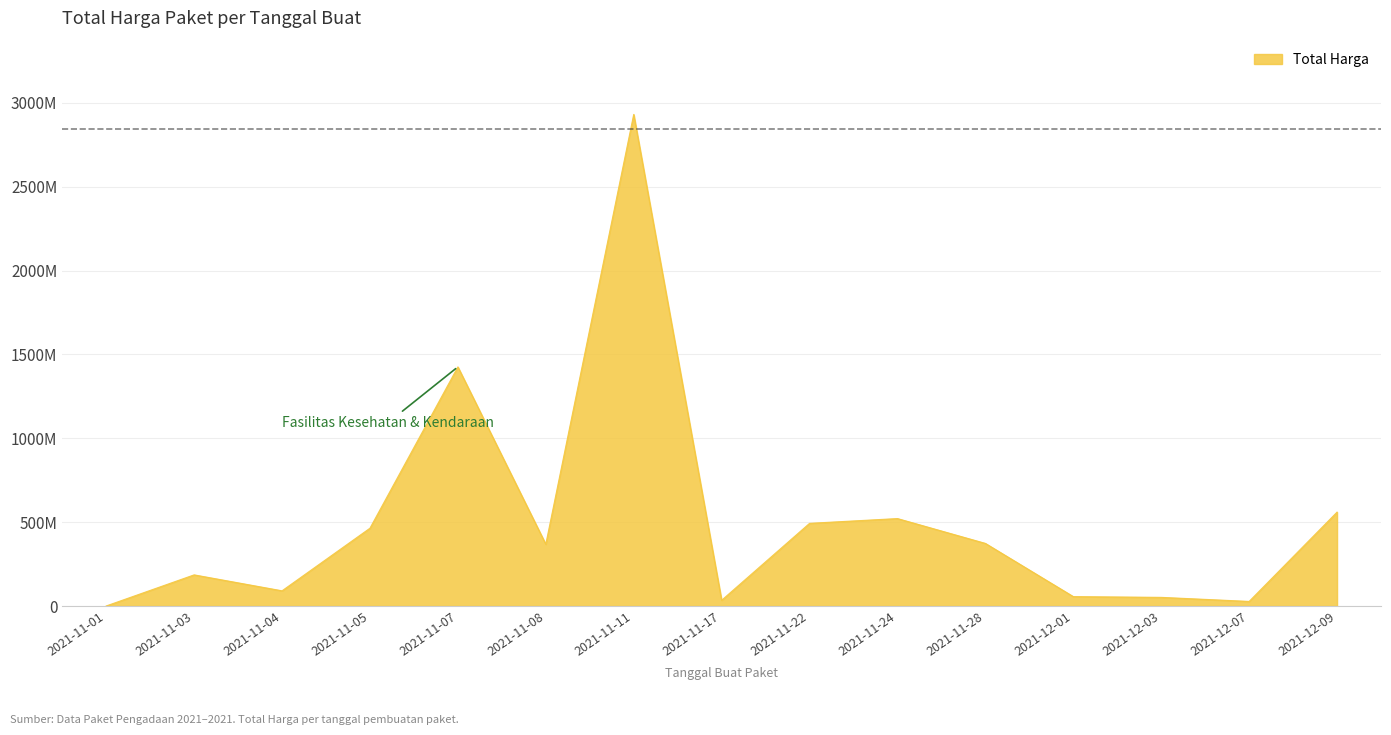

At which category does the data reach its first local peak?

2021-11-03